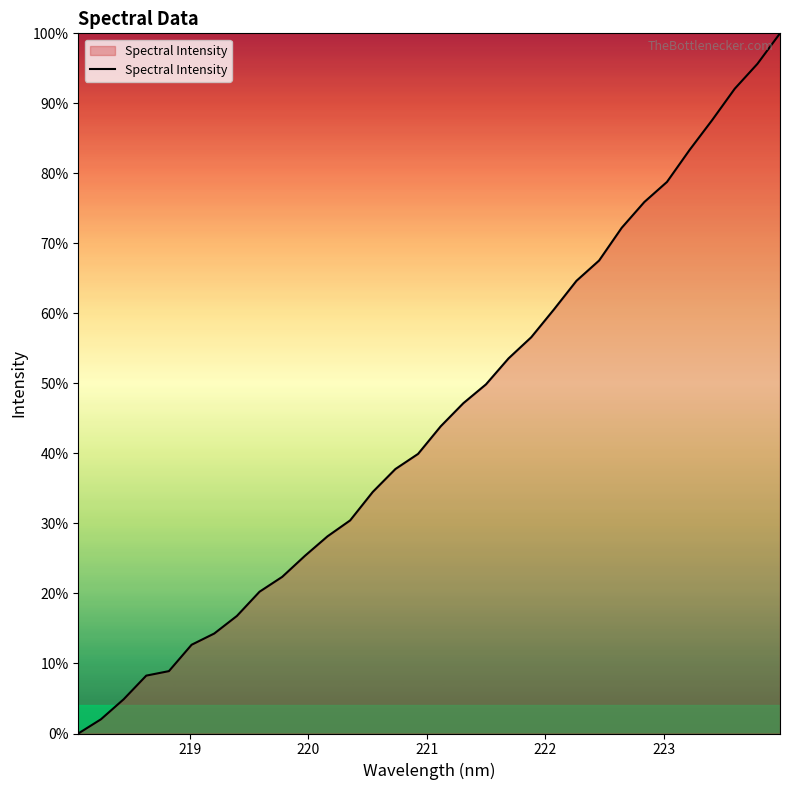

What is the difference between the maximum and minimum values?

100.0